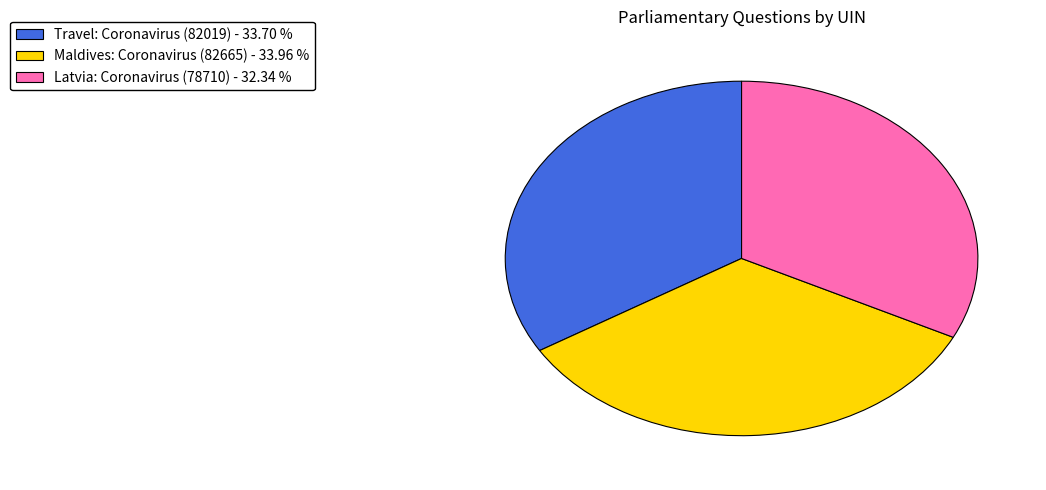

Do Latvia: Coronavirus (78710) - 32.34 % and Maldives: Coronavirus (82665) - 33.96 % together represent more than half of the pie?

Yes